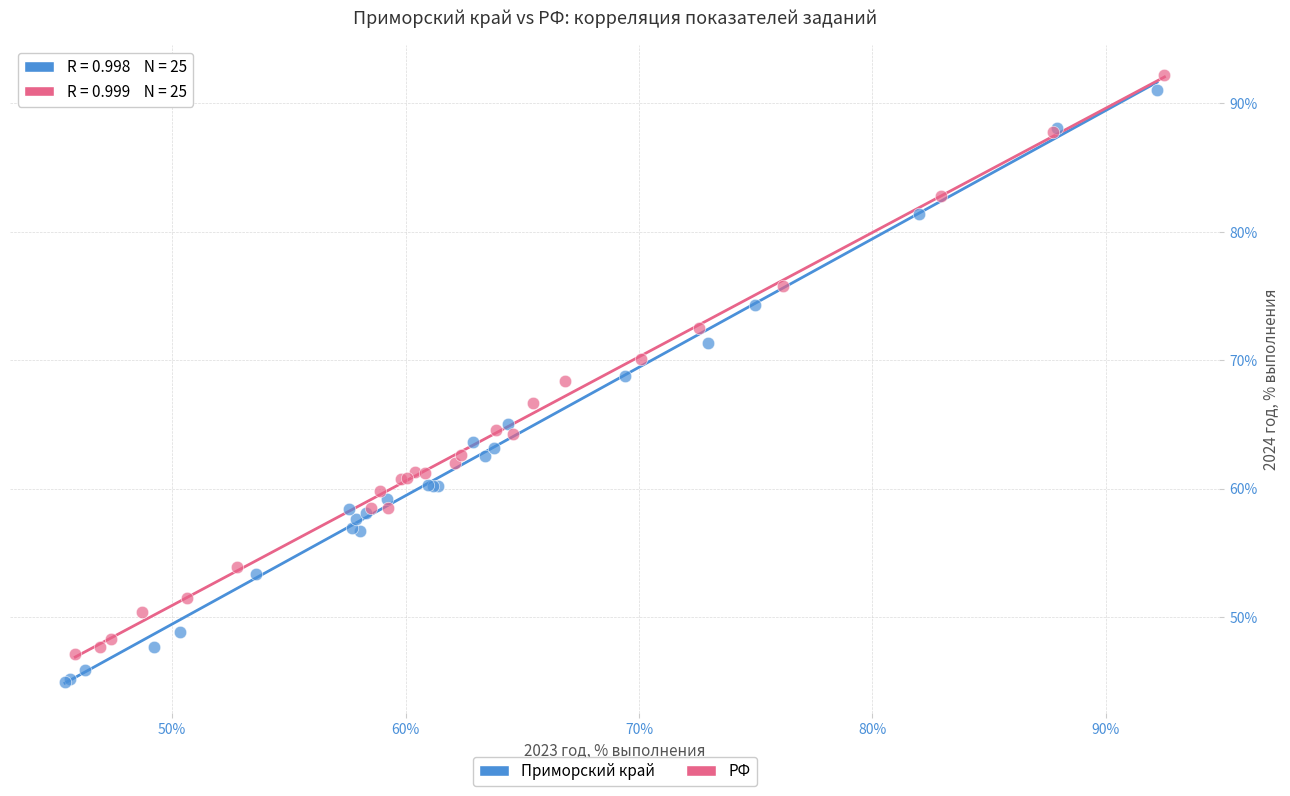

What are all the series names shown in the legend?

Приморский край, РФ